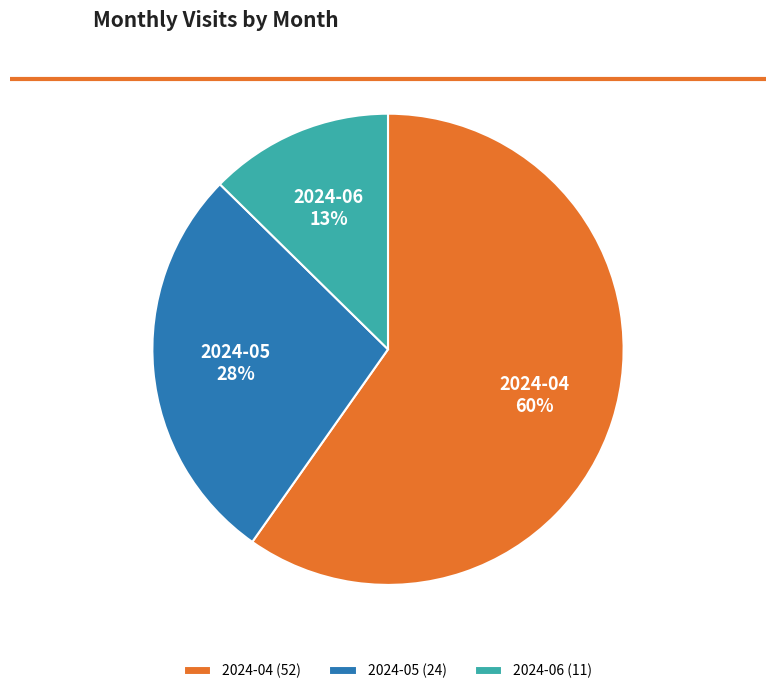

Is the sum of 2024-06 and 2024-04 greater than half?

Yes